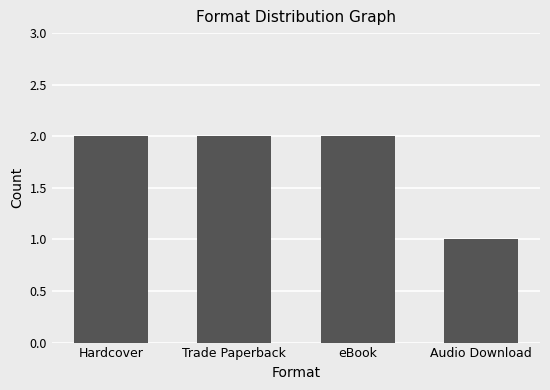

The value at Hardcover is 2. True or false?

True